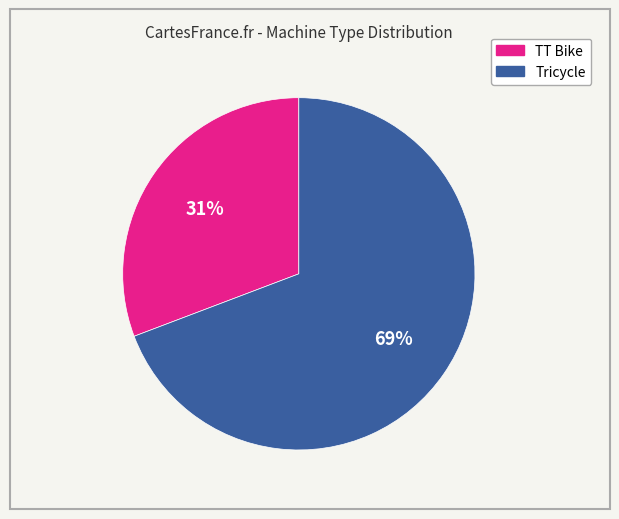

How many segments does this pie chart have?

2